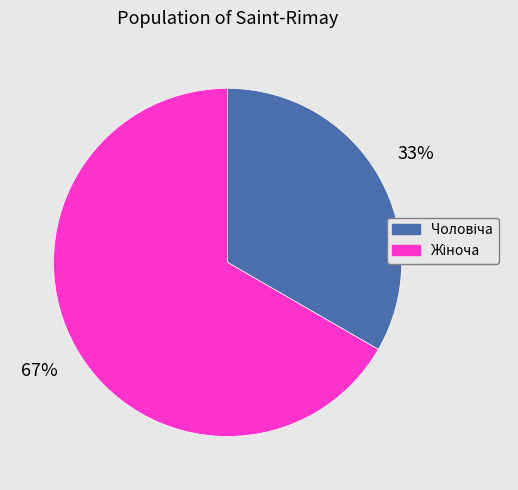

Does any single category account for the majority?

Yes